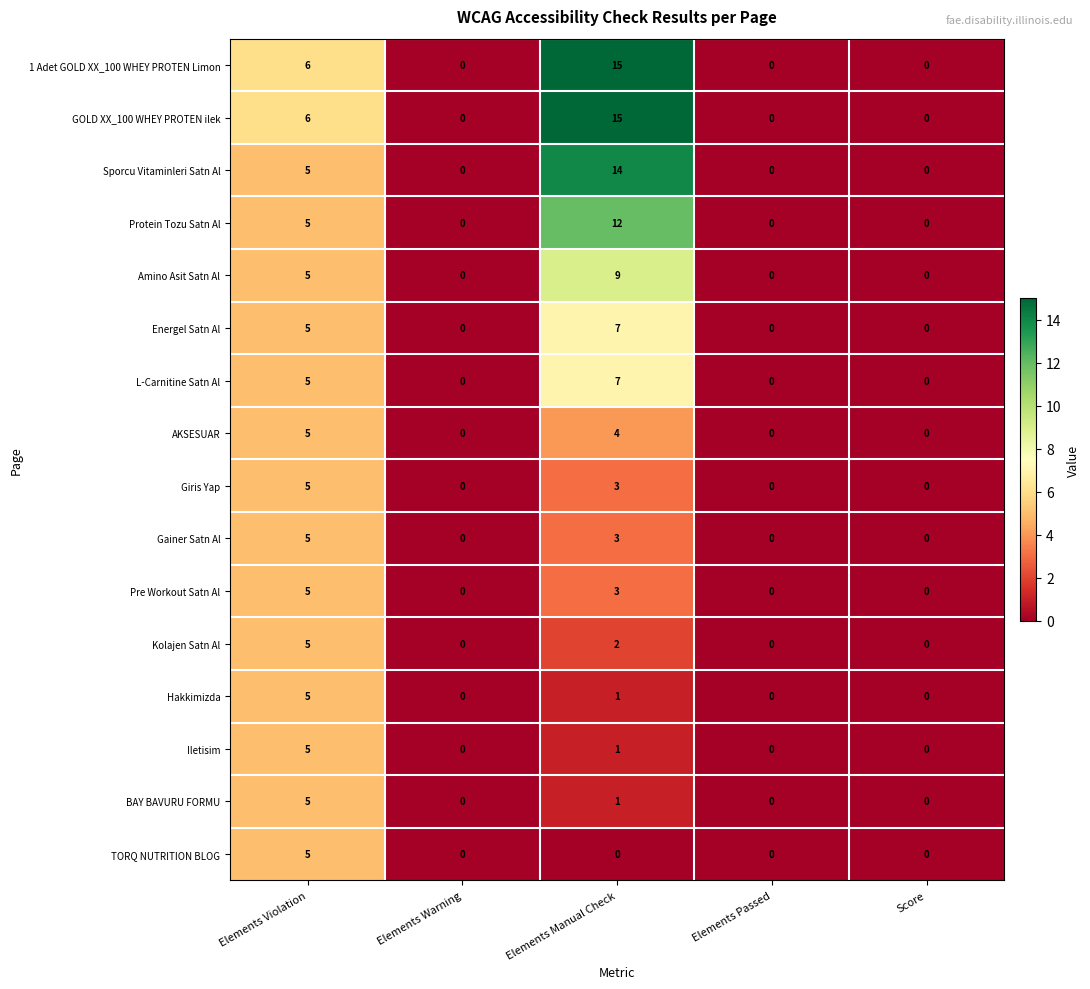

Is the value of TORQ NUTRITION BLOG at Elements Manual Check greater than the value of Hakkimizda at Elements Violation?

No